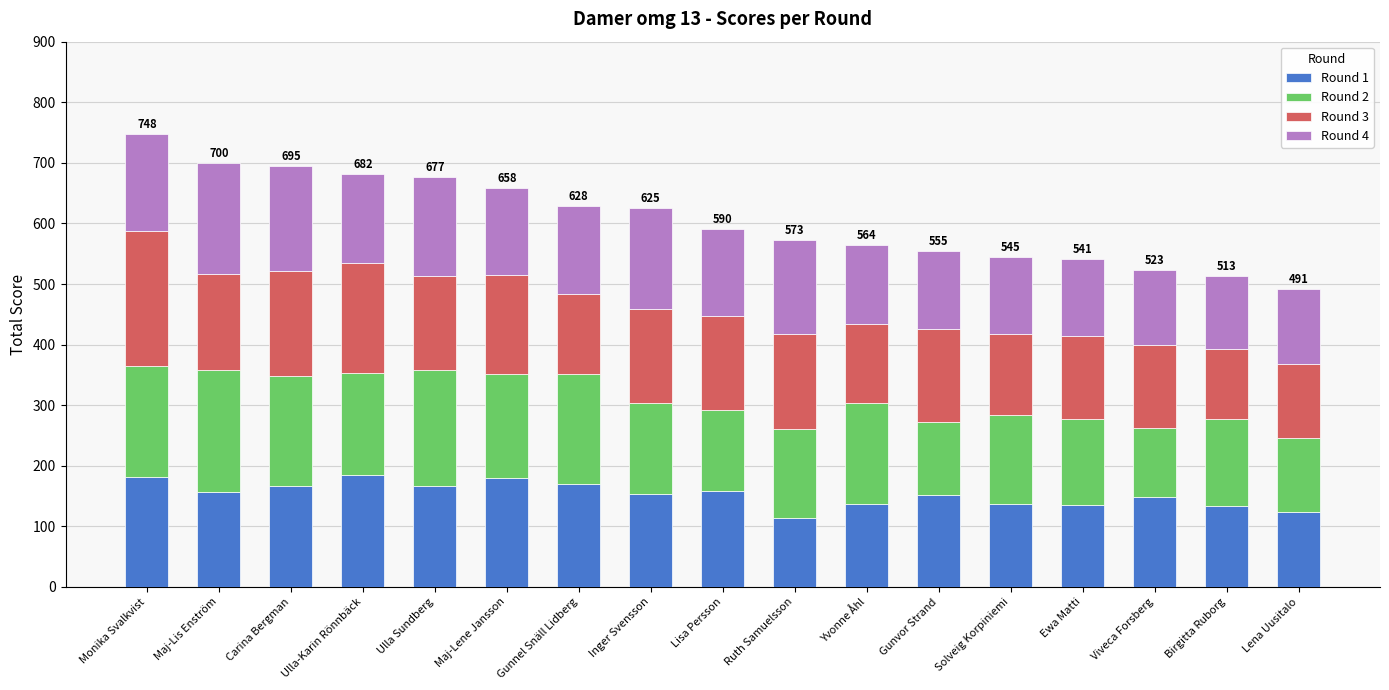

What is the difference between the second highest and second lowest values in the Round 1 series?

59